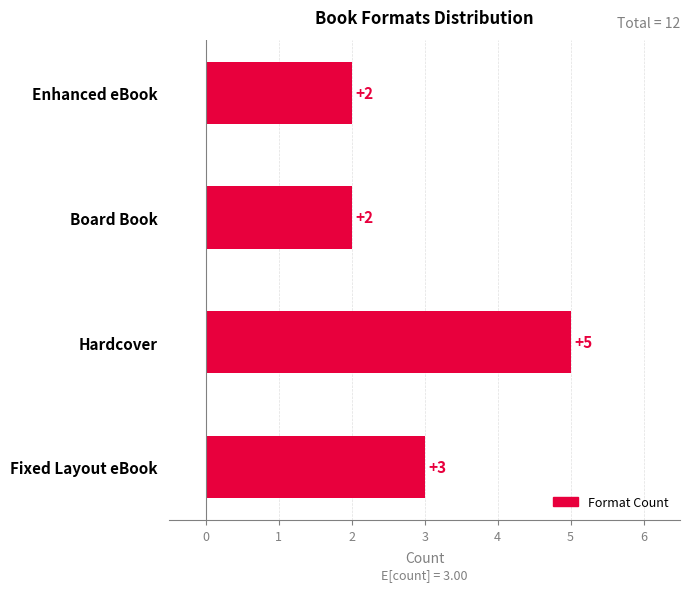

Which label corresponds to the largest value in the chart?

Hardcover